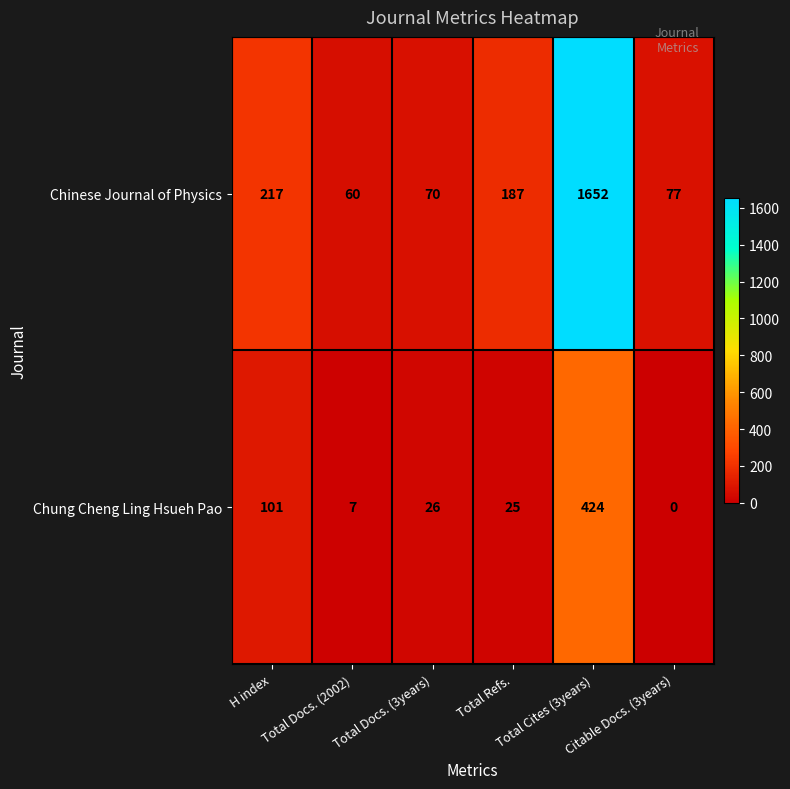

How many distinct data groups are displayed?

2